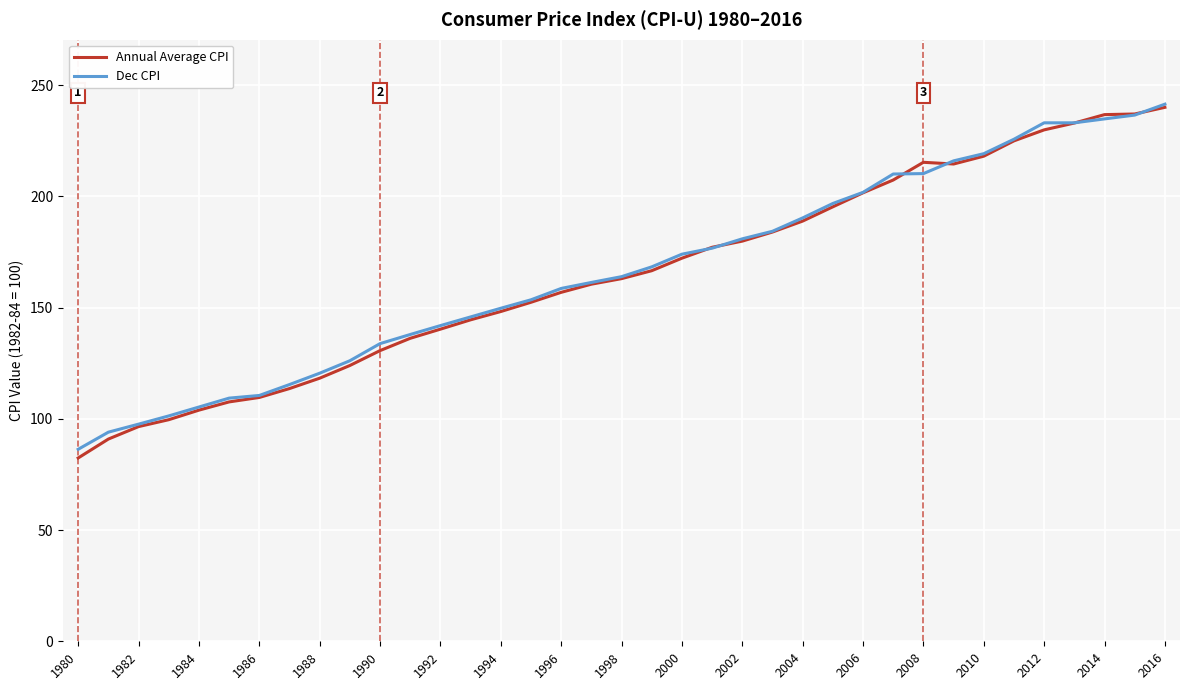

Which series has the widest spread of values?

Annual Average CPI